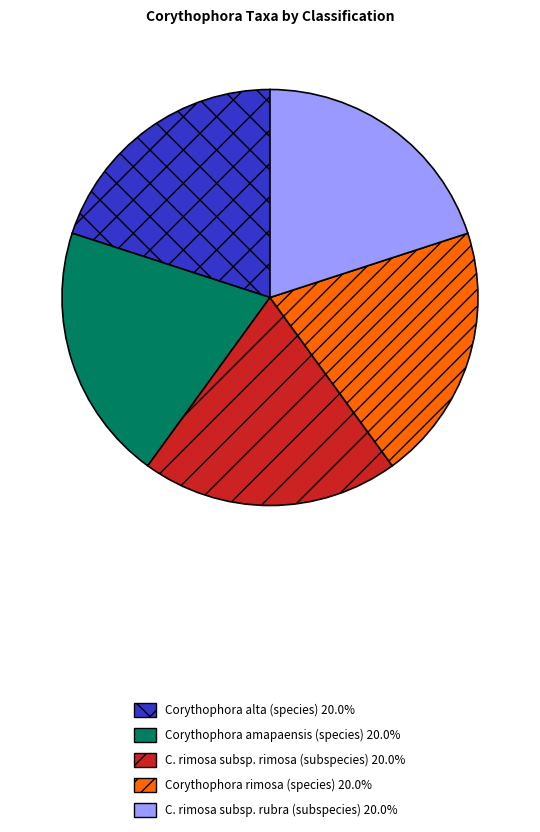

Approximately how many times larger is the value at C. rimosa subsp. rubra (subspecies) 20.0% compared to Corythophora rimosa (species) 20.0%?

1.0